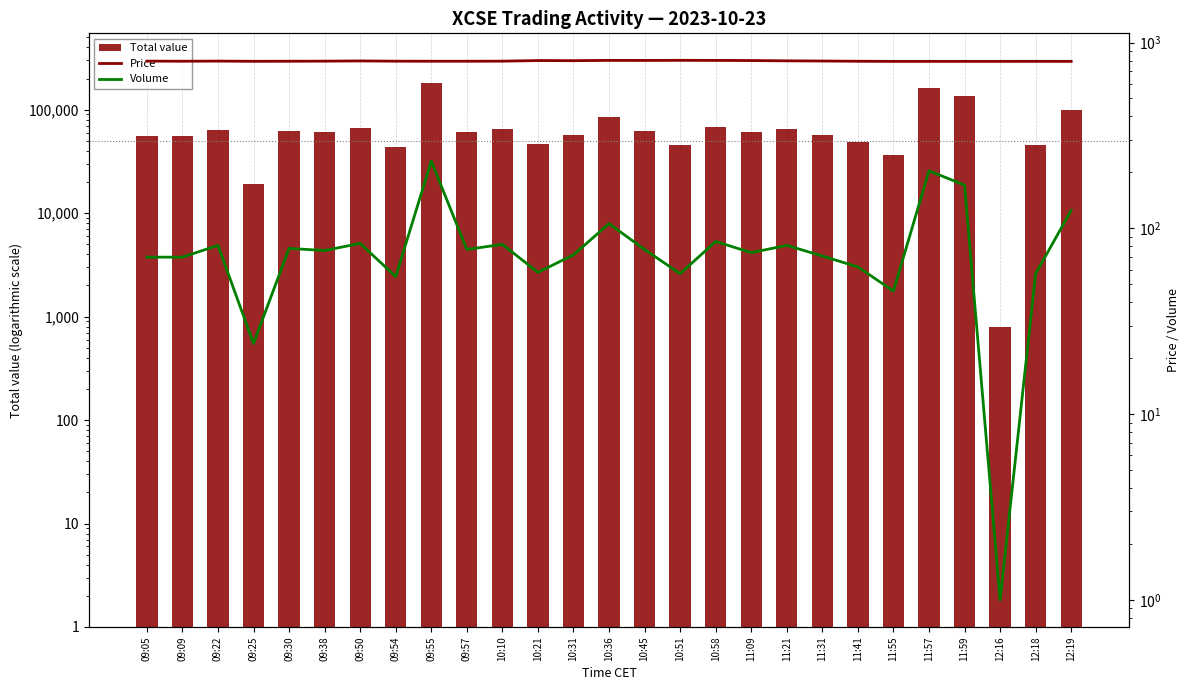

What is the difference between the maximum and minimum values in the Total value series?

181644.0